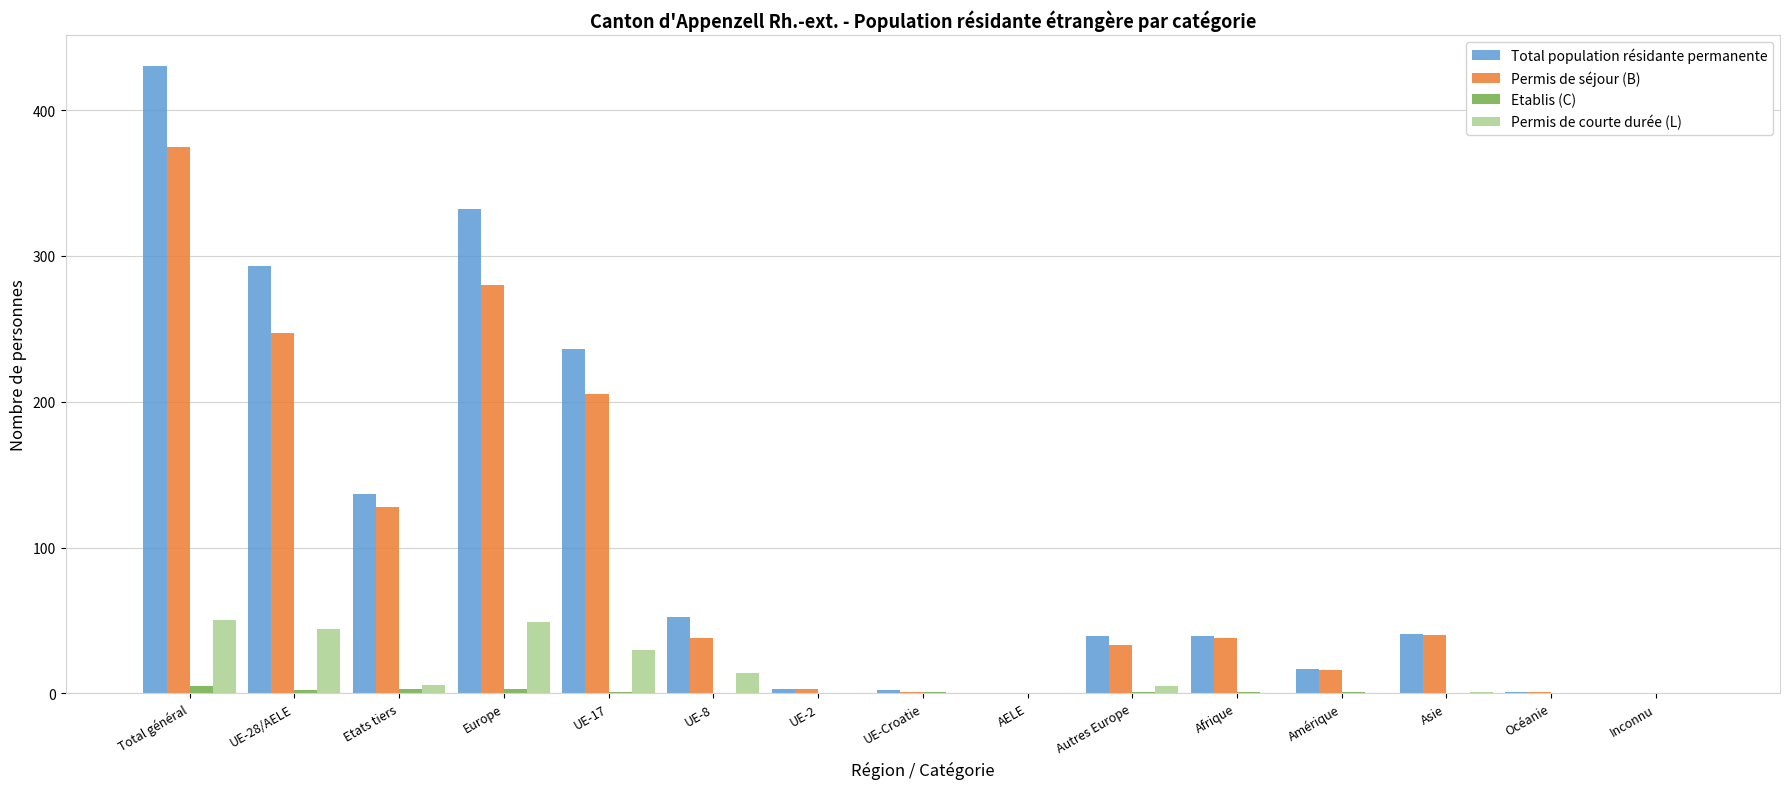

What are all the series names shown in the legend?

Total population résidante permanente, Permis de séjour (B), Etablis (C), Permis de courte durée (L)